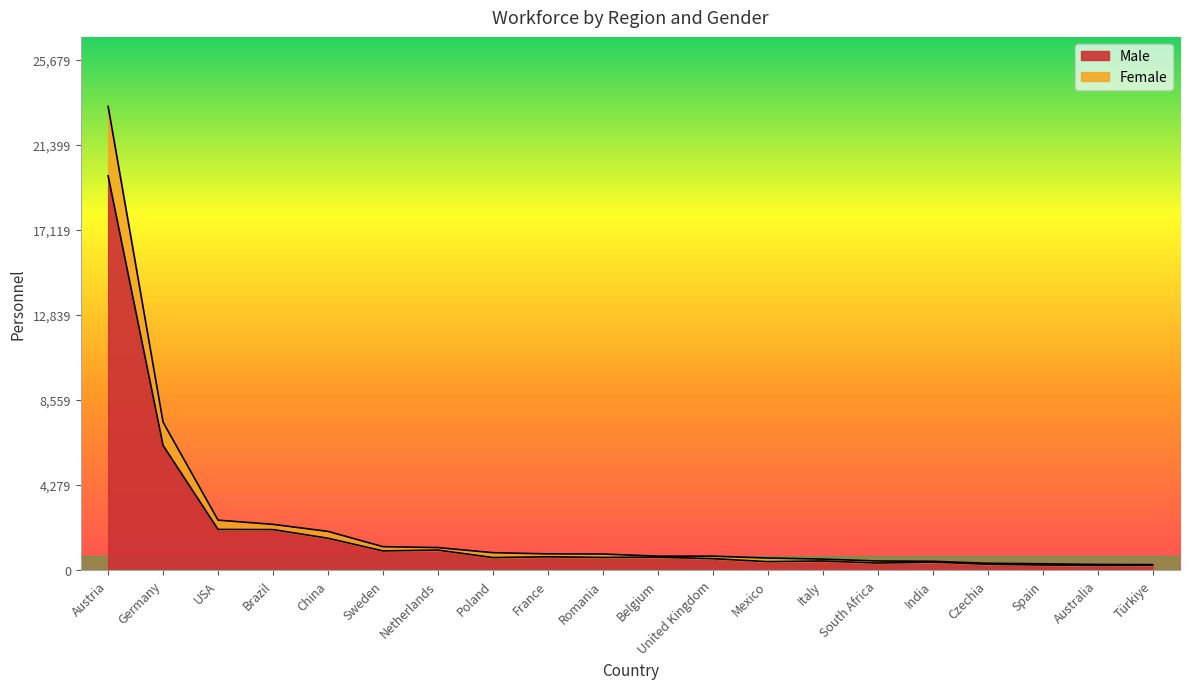

True or false: Male has a value of 2040 at Brazil.

True